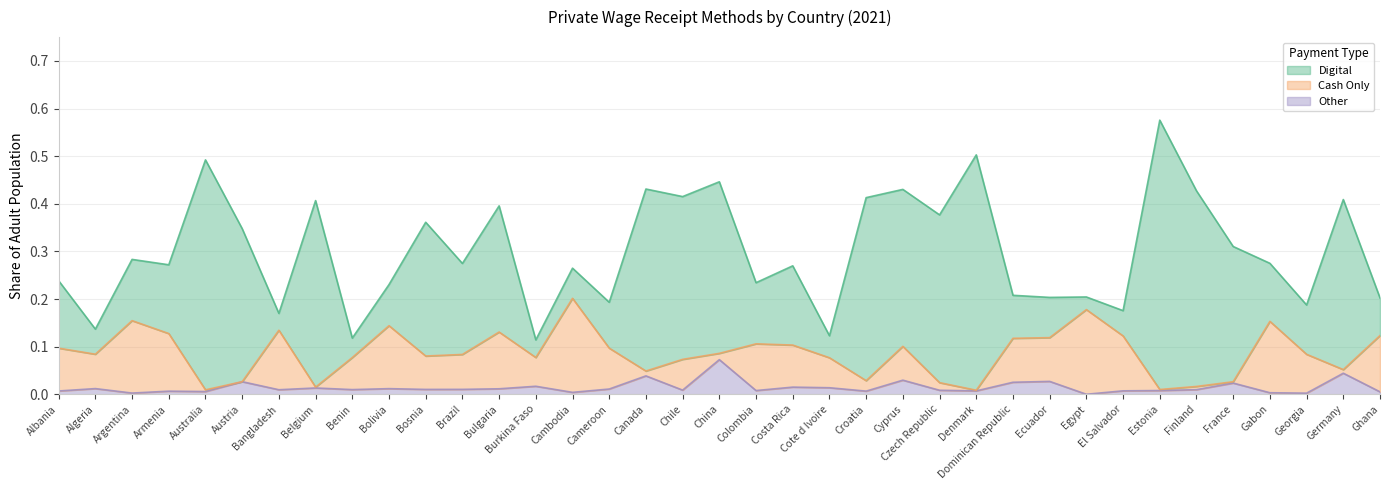

Between which two adjacent categories do Cash Only and Other first intersect?

Armenia and Australia